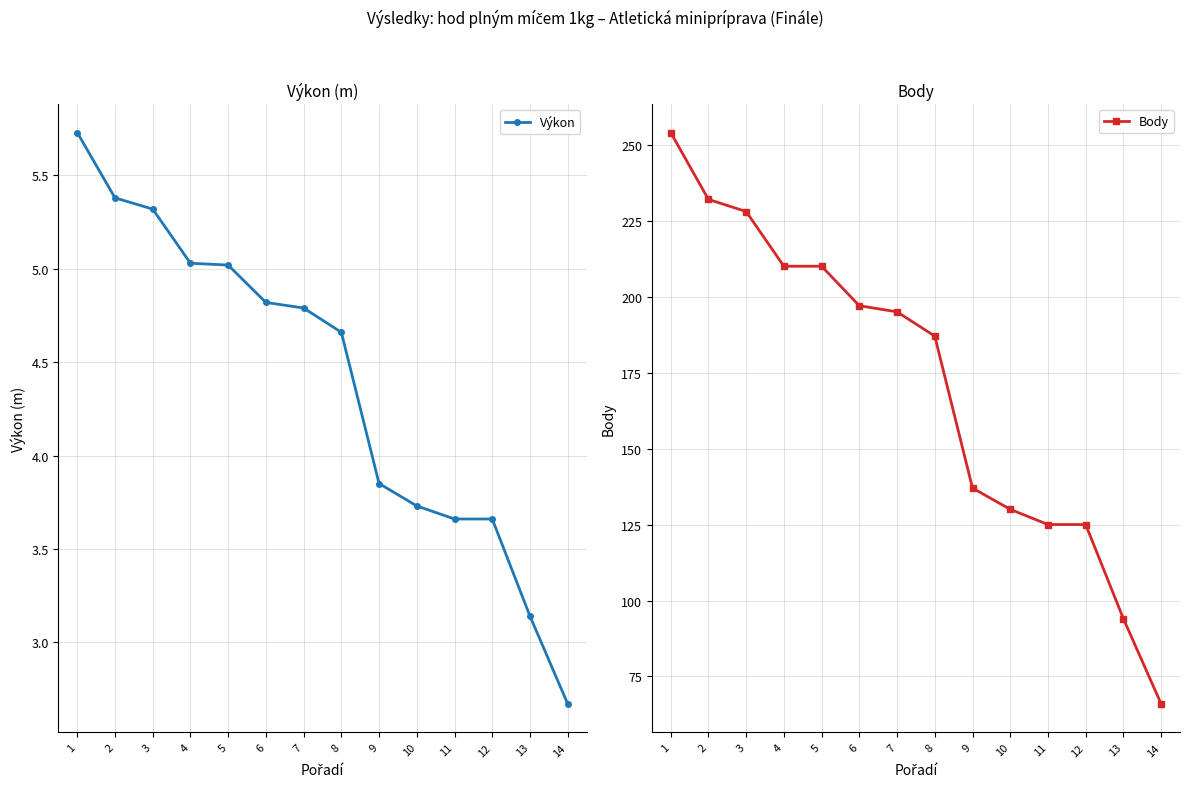

True or false: Výkon and Body intersect in this chart.

False